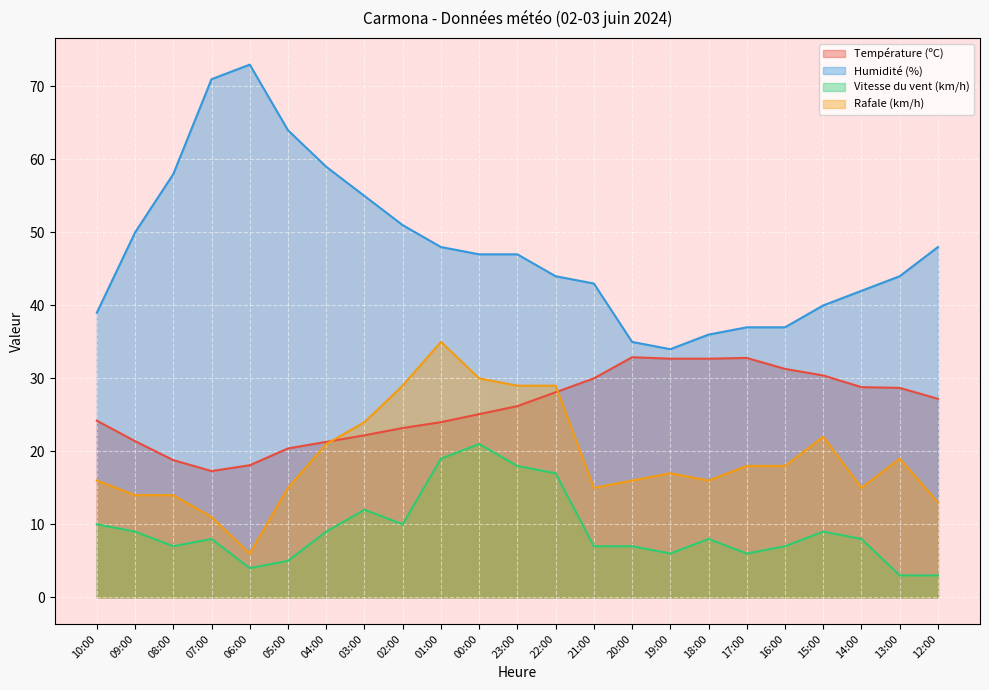

What is the label of the 18th point from the right?

05:00